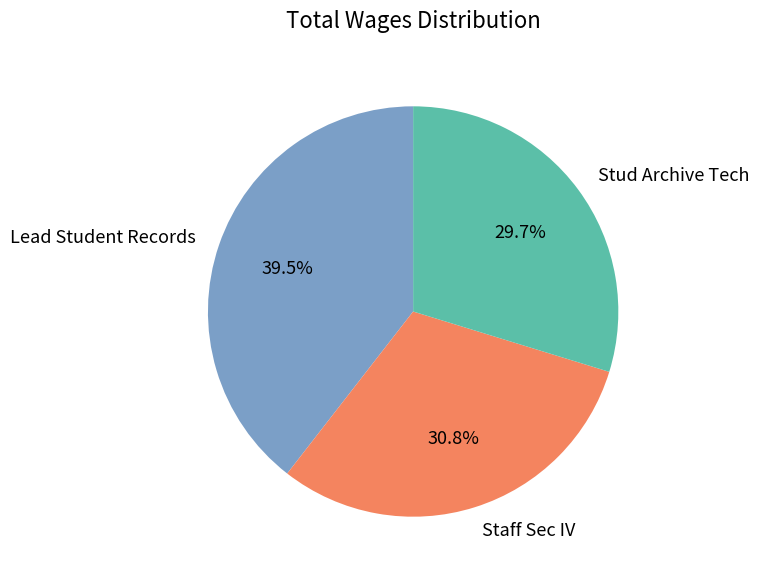

Is the sum of Staff Sec IV and Lead Student Records greater than half?

Yes